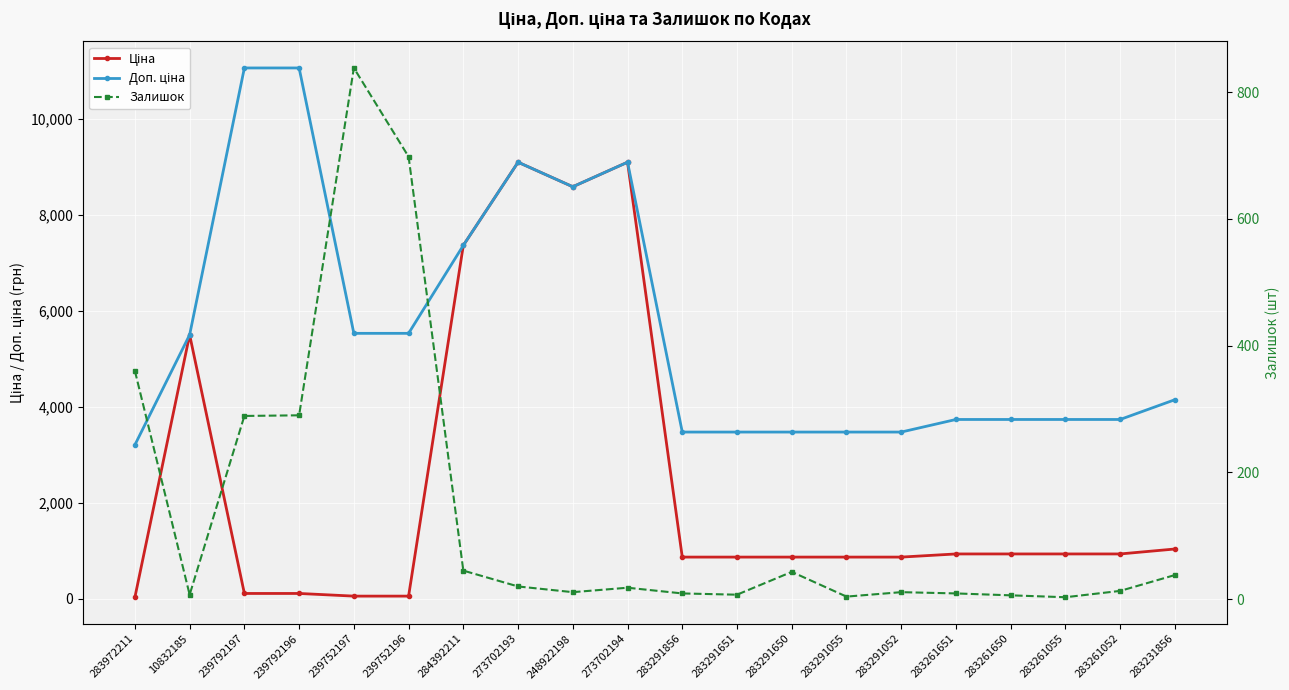

Which category has the highest value across all series?

239792197